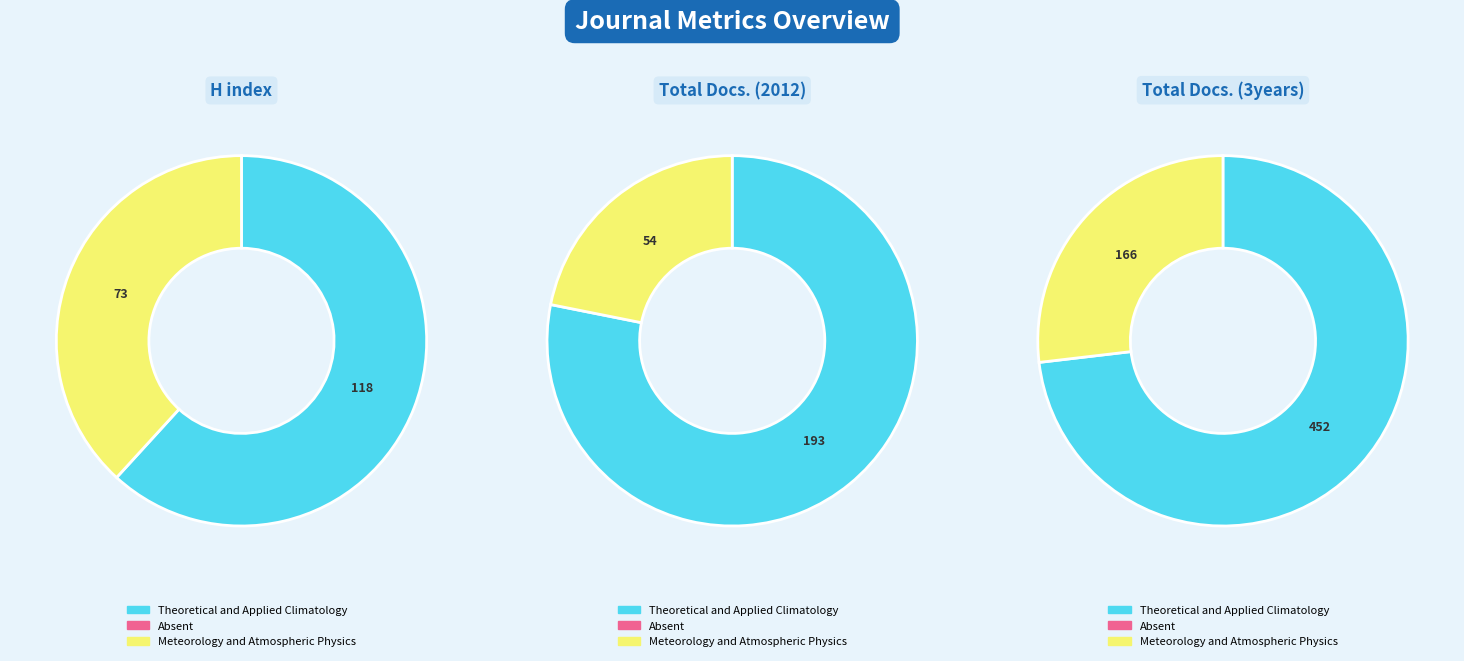

Is it true that Meteorology and Atmospheric Physics is 38% of the pie?

True